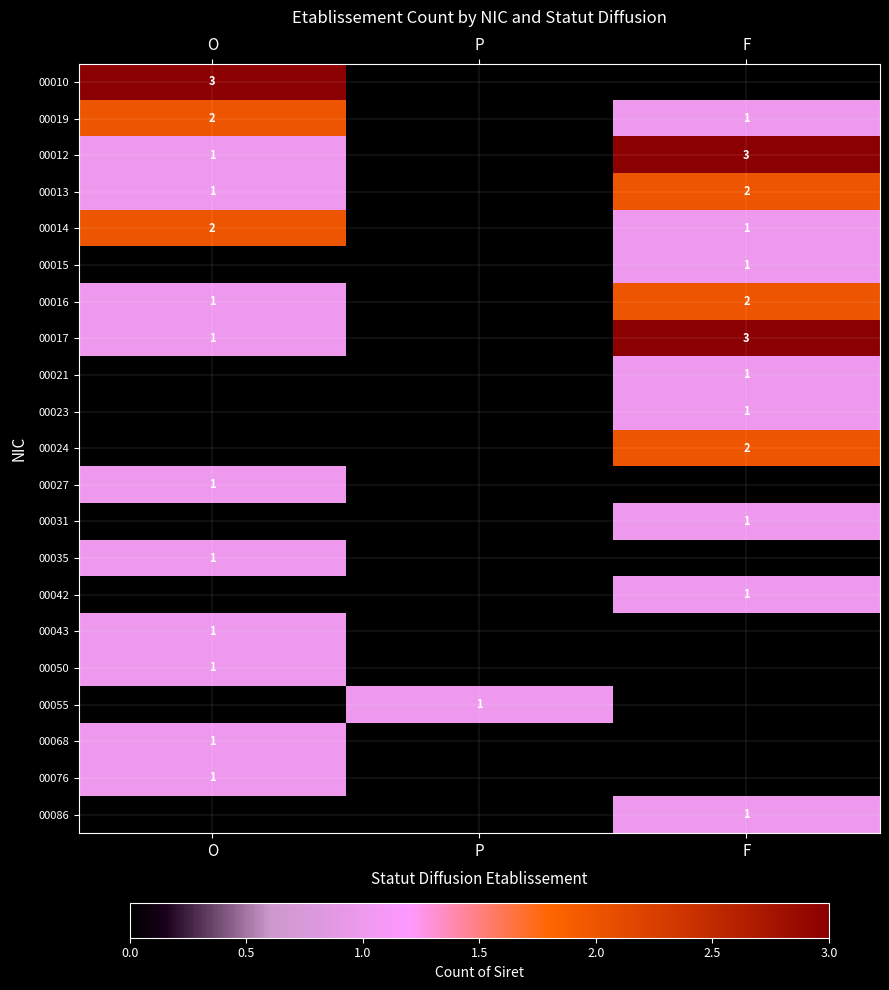

The 00024 series shows 2 at F. True or false?

True